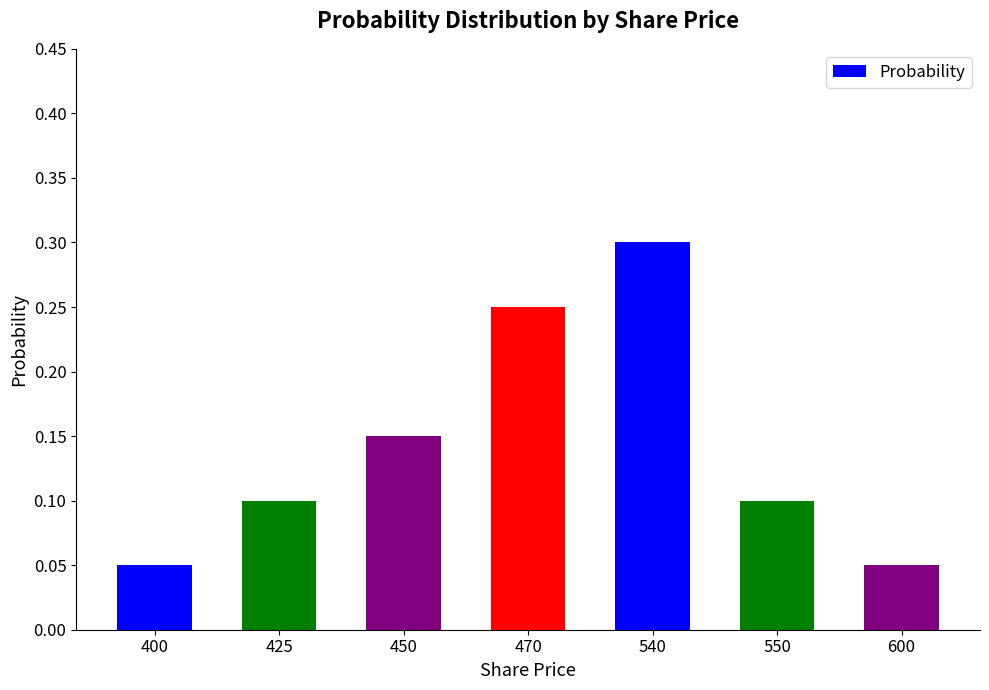

What is the sum of all values?

1.0